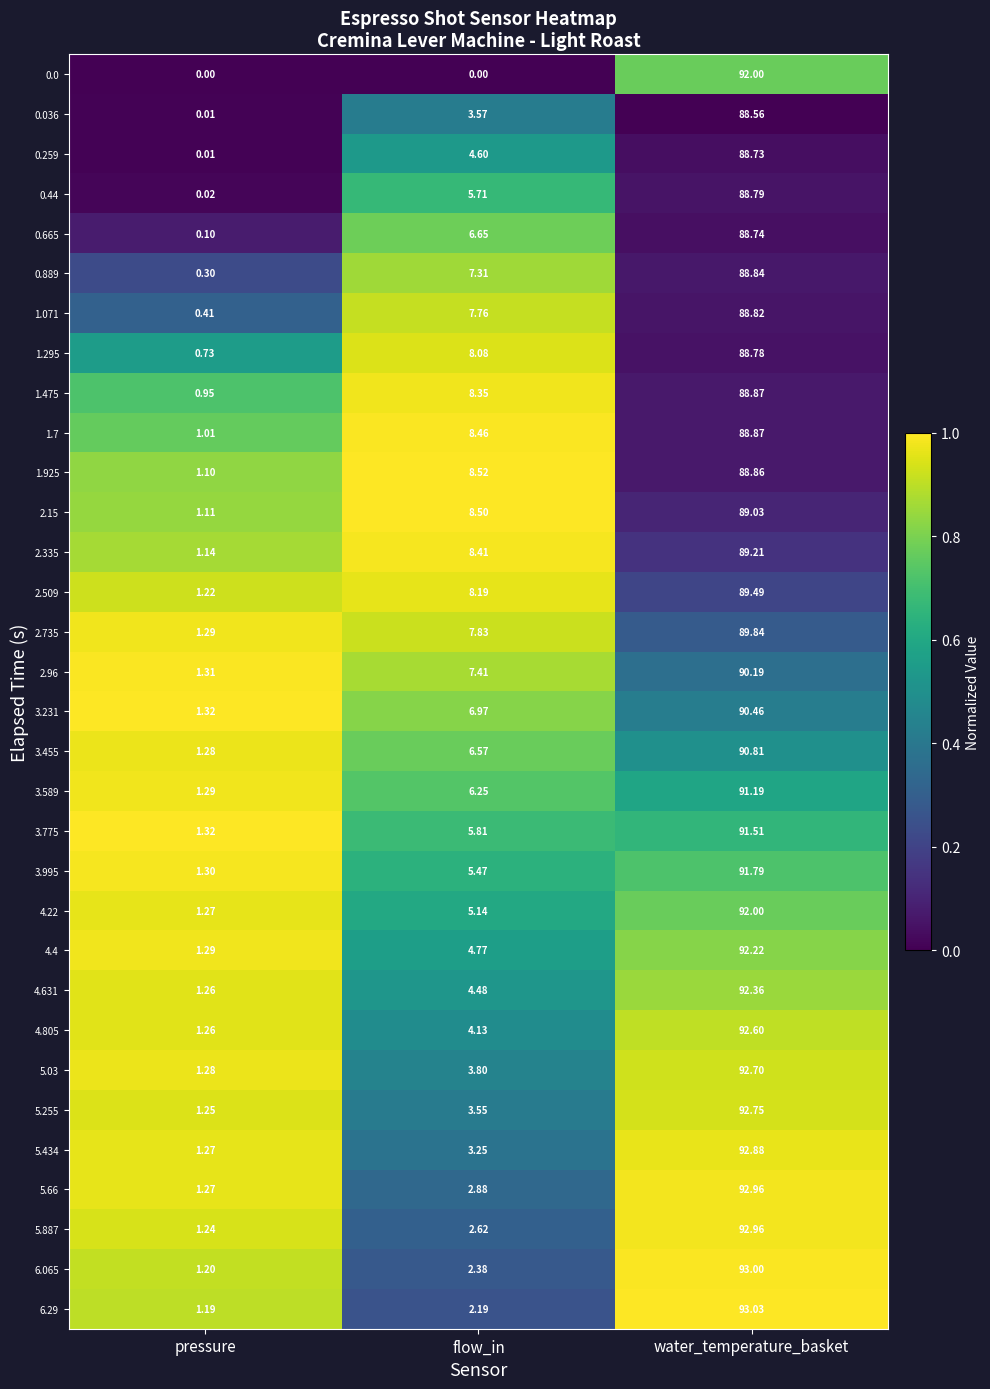

Between pressure and flow_in, which series saw the biggest shift?

1.7